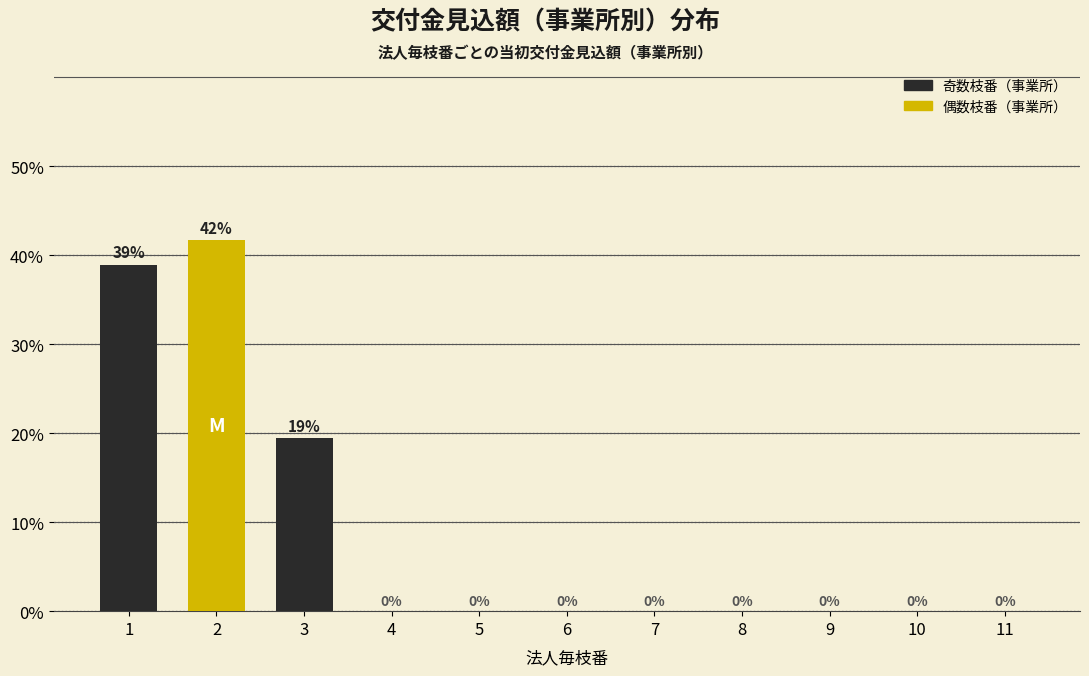

What is the maximum value shown in the chart?

41.7